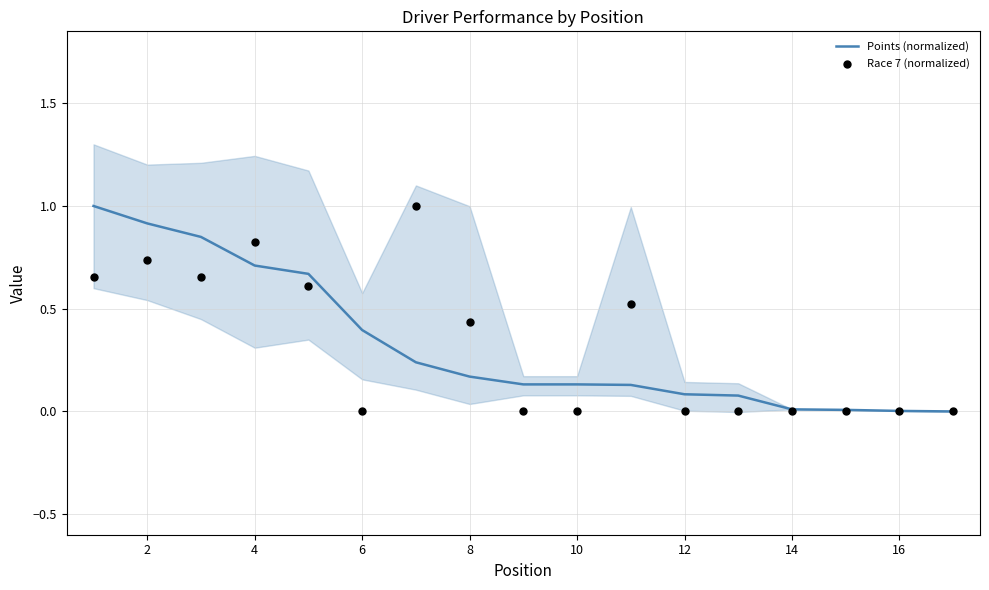

At how many categories does at least one series exceed 0?

16